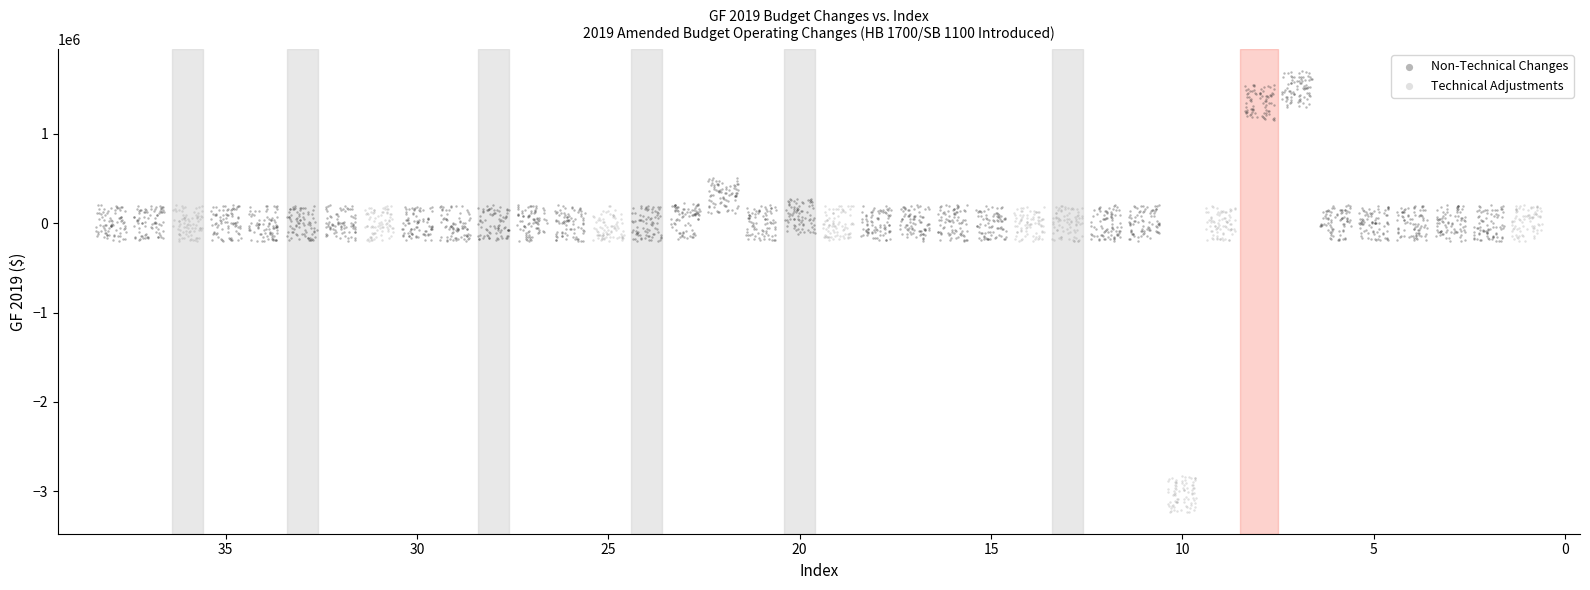

Which series reaches the minimum Y coordinate?

Technical Adjustments